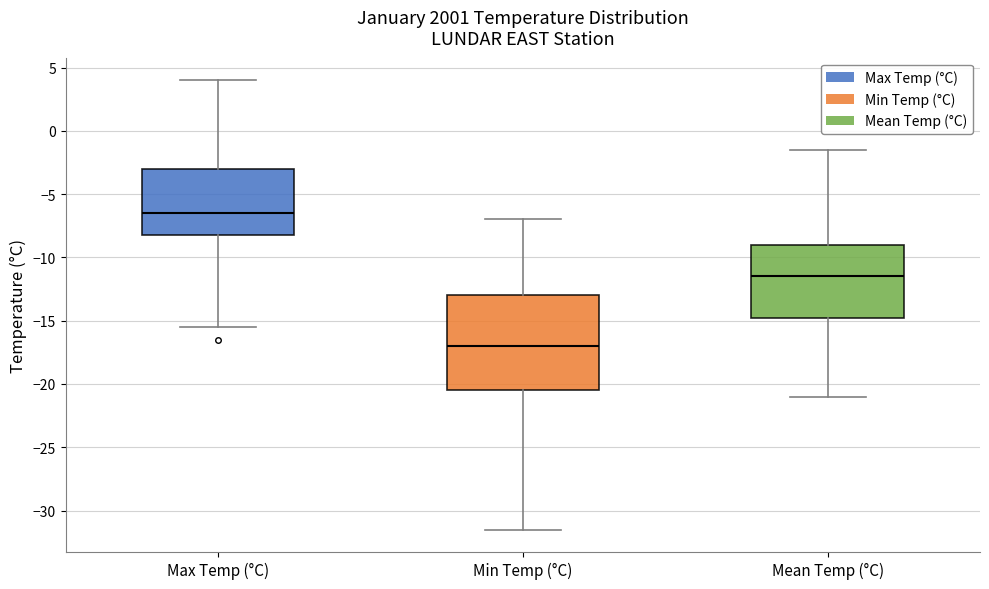

Which box's median line is the highest?

Max Temp (°C)